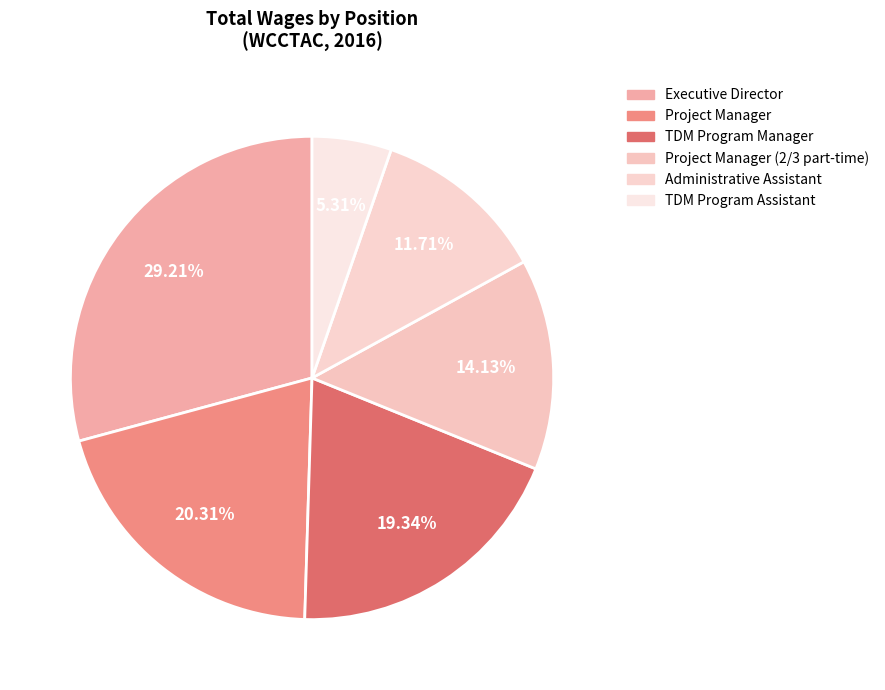

To the nearest percent, what is the difference between the largest and smallest slice percentages?

24%